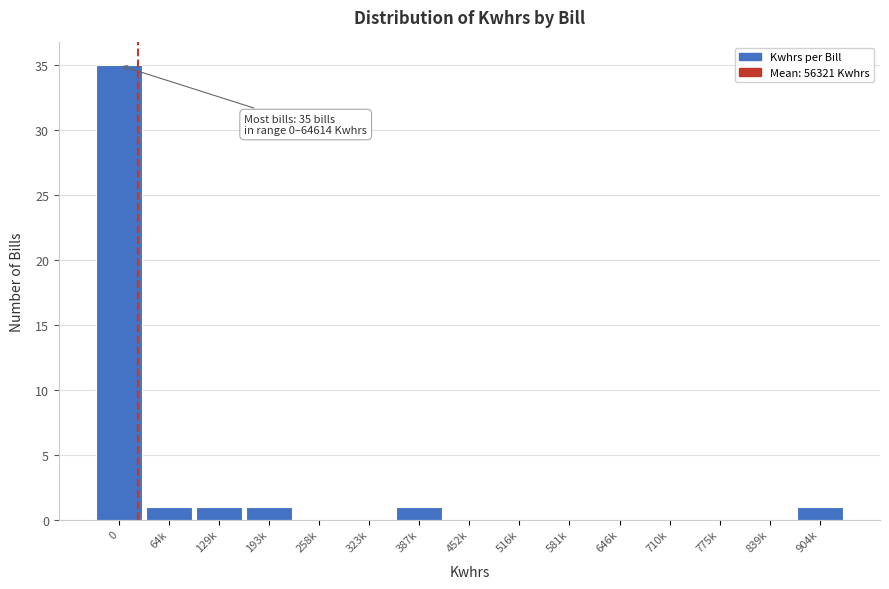

Reading left to right, list all the values displayed in this chart.

0=35	64k=1	129k=1	193k=1	258k=0	323k=0	387k=1	452k=0	516k=0	581k=0	646k=0	710k=0	775k=0	839k=0	904k=1